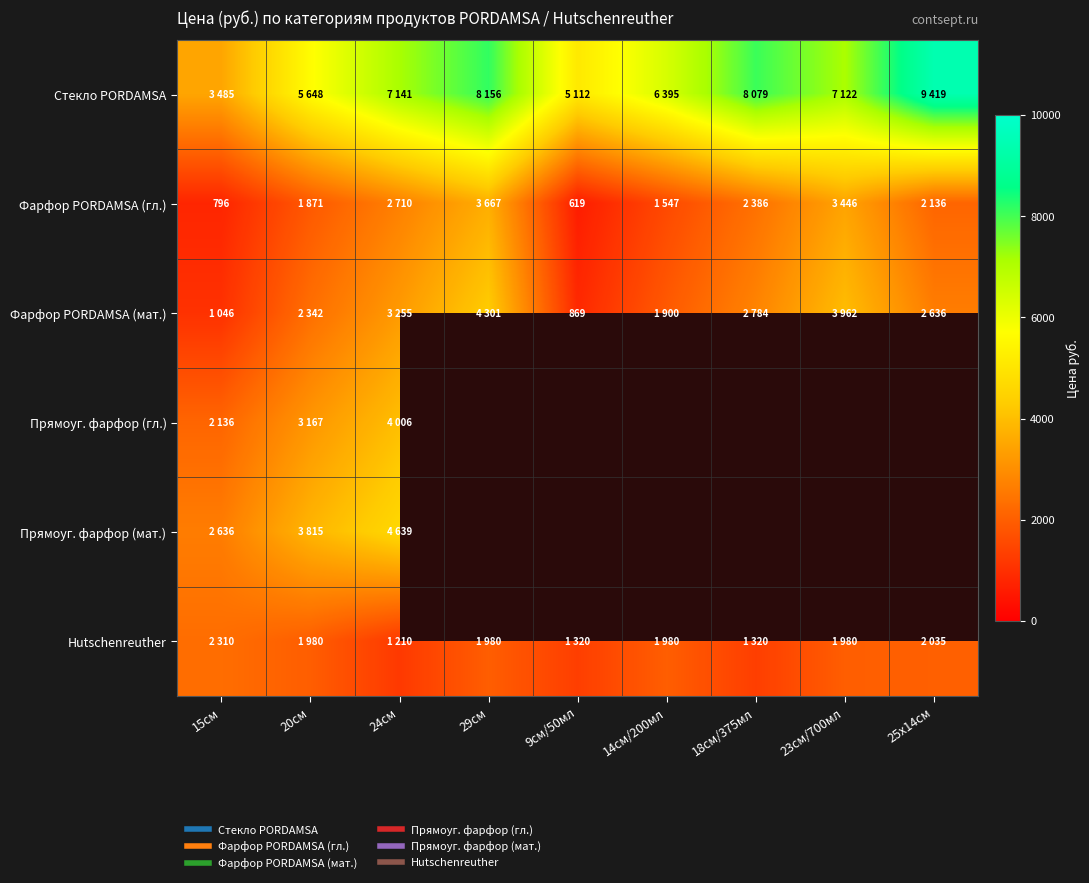

What is the minimum value shown in the chart?

619.0